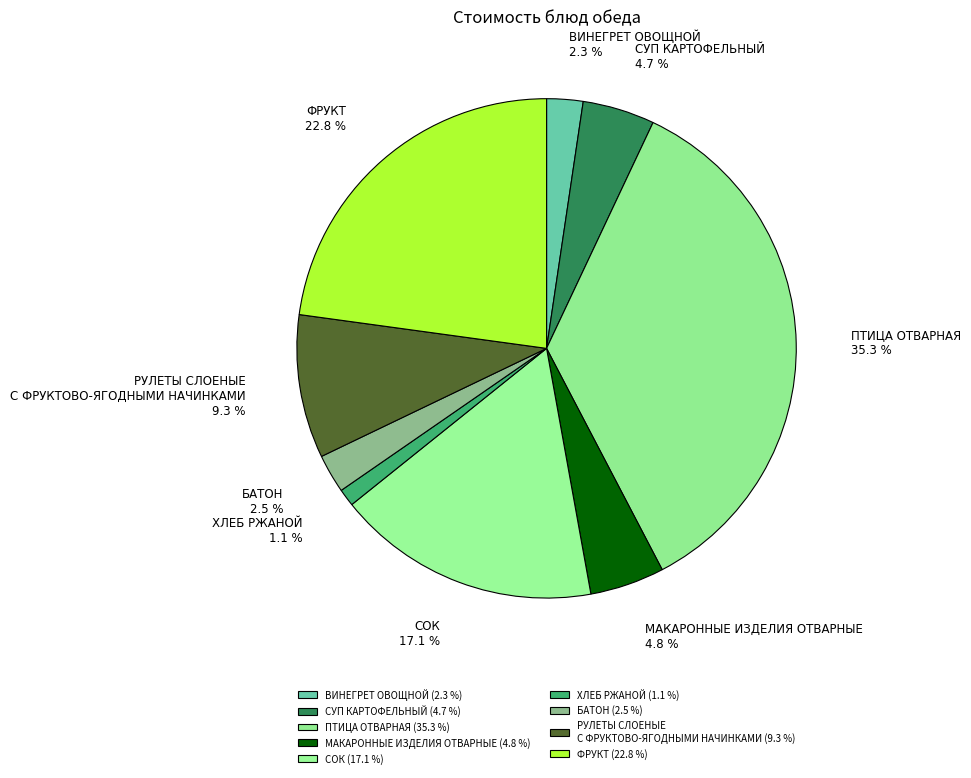

What percentage do ВИНЕГРЕТ ОВОЩНОЙ and СУП КАРТОФЕЛЬНЫЙ together represent?

7.0%